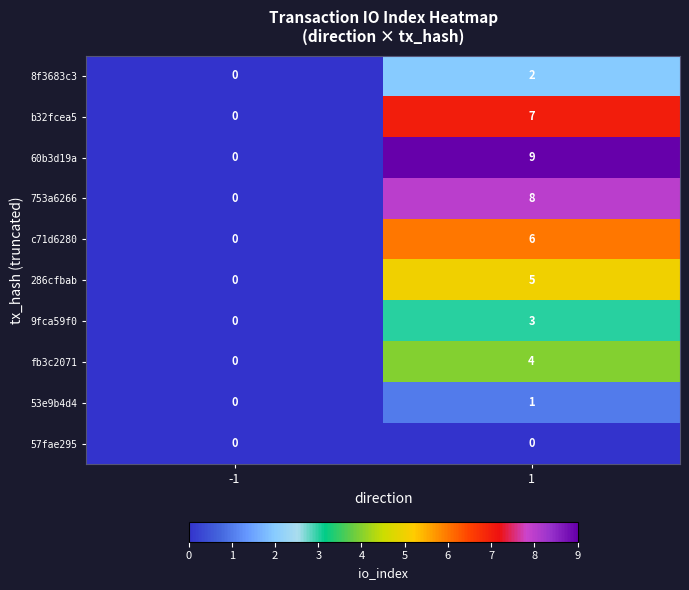

How many series are shown in this chart?

10